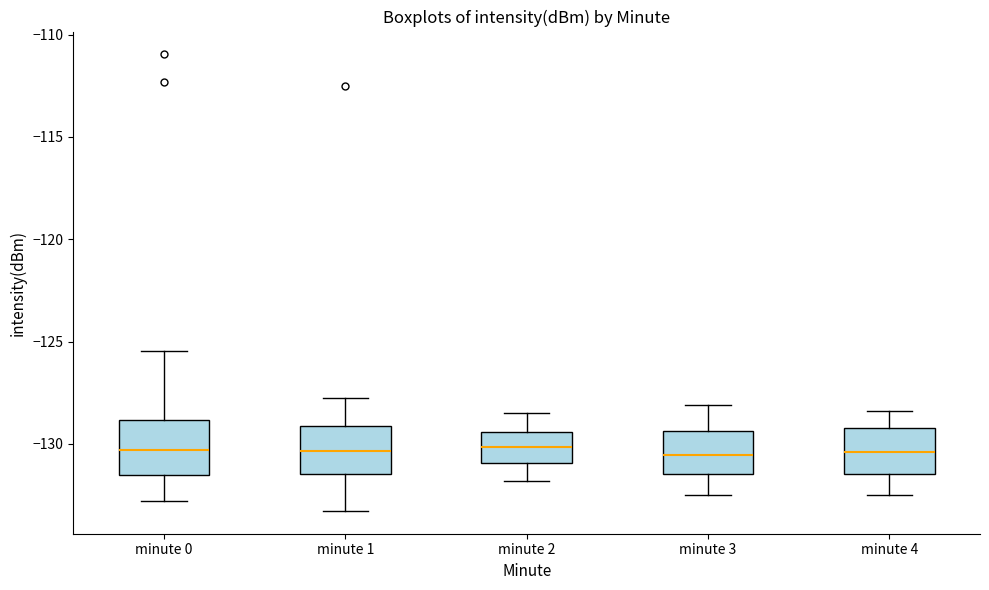

Reading left to right, transcribe this box plot: for each box, give where its median line is, the range the box spans, and where its two whiskers end, as read against the y-axis. The values are not printed on the chart, so give them approximately, as read against the axis.

minute 0: median -130.5, box -131.5 to -129.0, whiskers -133.0 to -125.5
minute 1: median -130.5, box -131.5 to -129.0, whiskers -133.5 to -128.0
minute 2: median -130.0, box -131.0 to -129.5, whiskers -132.0 to -128.5
minute 3: median -130.5, box -131.5 to -129.5, whiskers -132.5 to -128.0
minute 4: median -130.5, box -131.5 to -129.0, whiskers -132.5 to -128.5